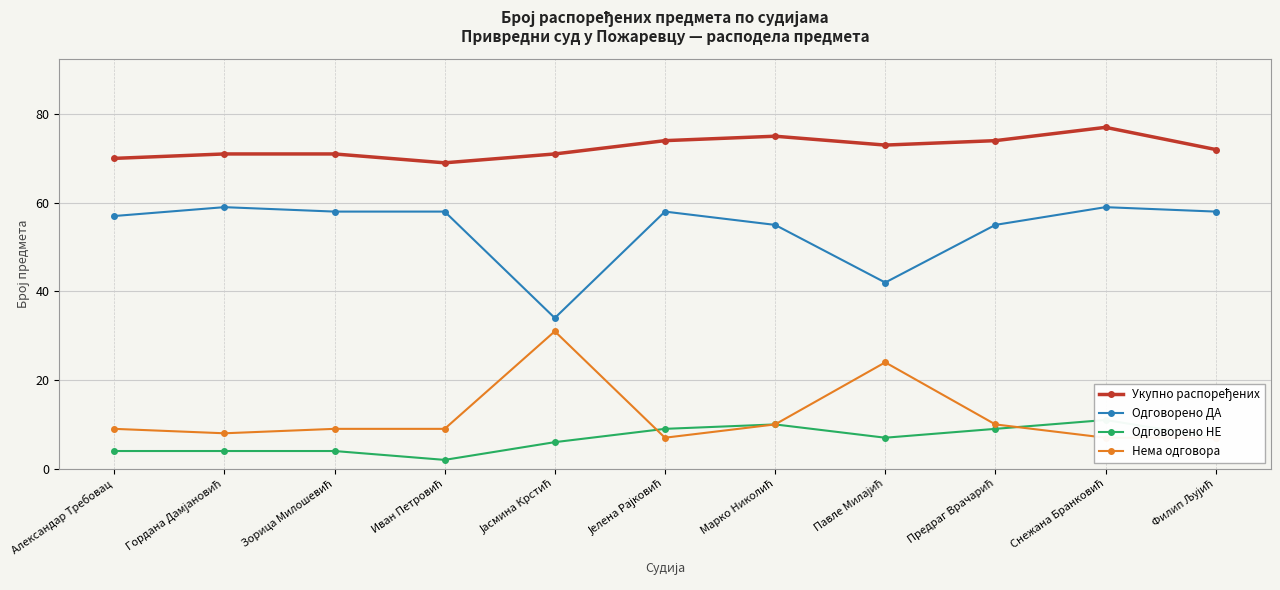

What is the sum of all Укупно распоређених values?

797